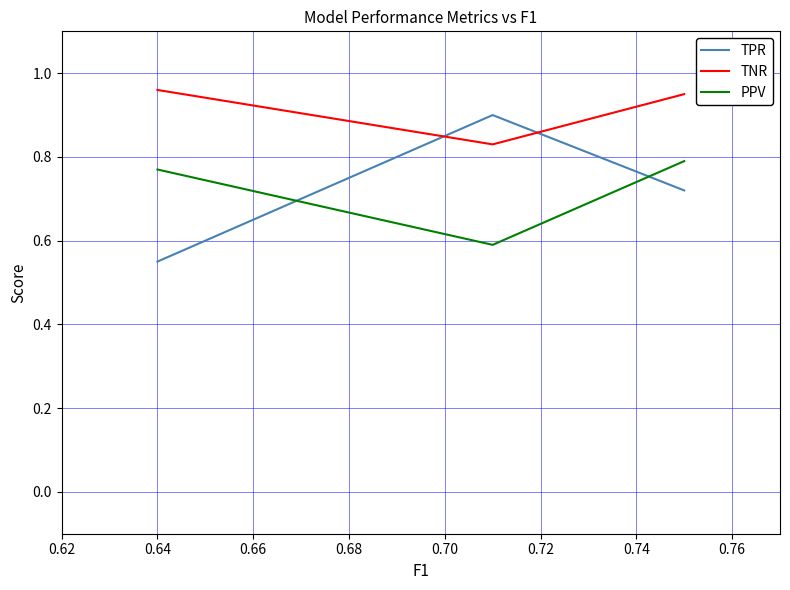

Rank the series by their maximum value, from highest to lowest.

TNR, TPR, PPV